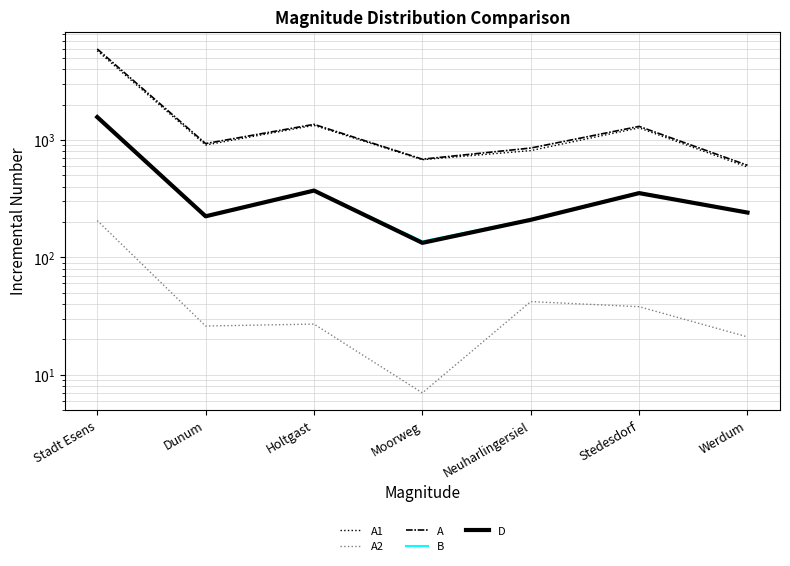

What are all the series names shown in the legend?

A1, A2, A, B, D